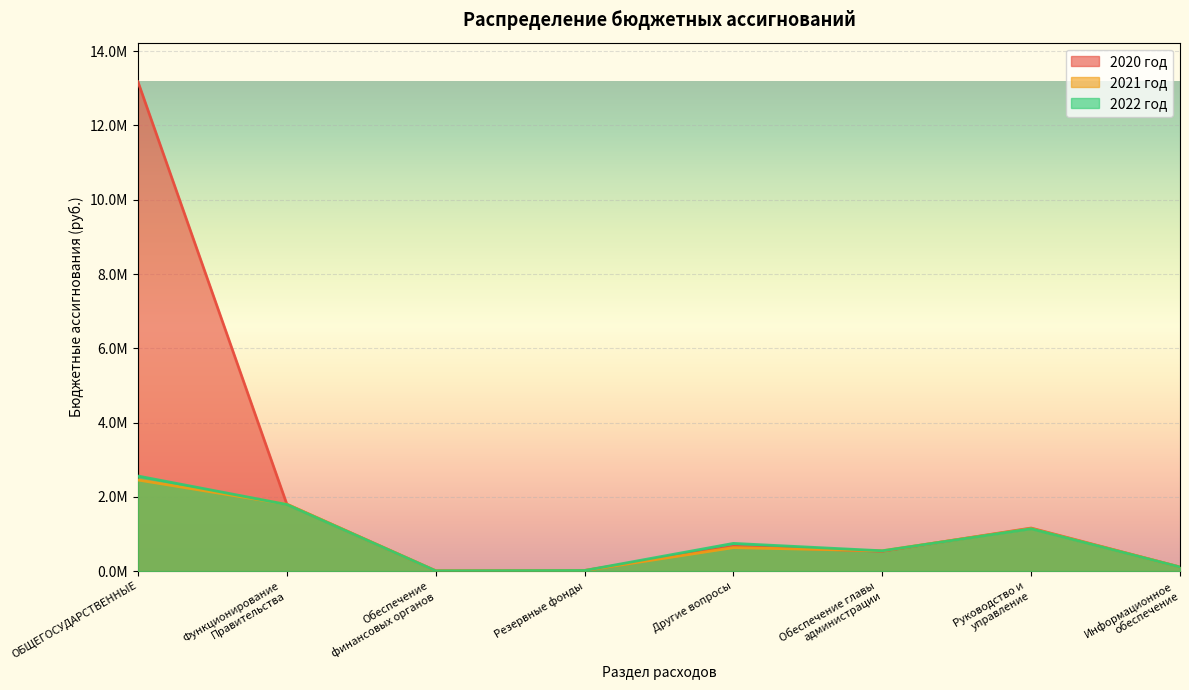

What are all the series names shown in the legend?

2020 год, 2021 год, 2022 год